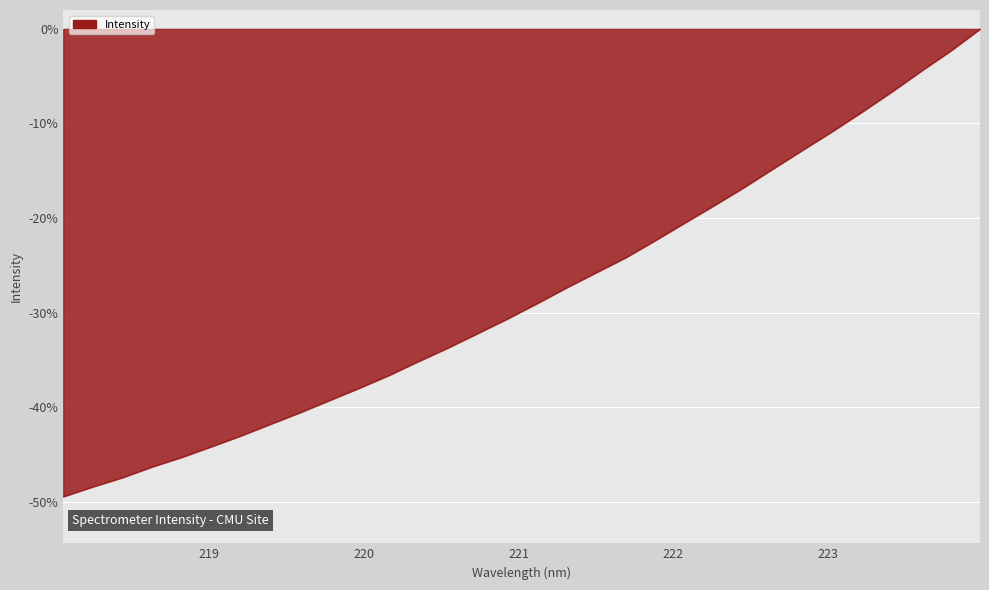

What is the minimum value shown in the chart?

-49.5